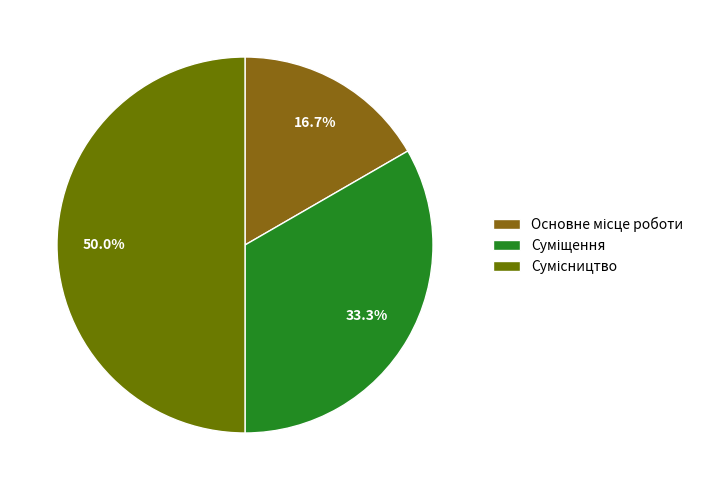

Rank the categories by value from lowest to highest.

Основне місце роботи, Суміщення, Сумісництво